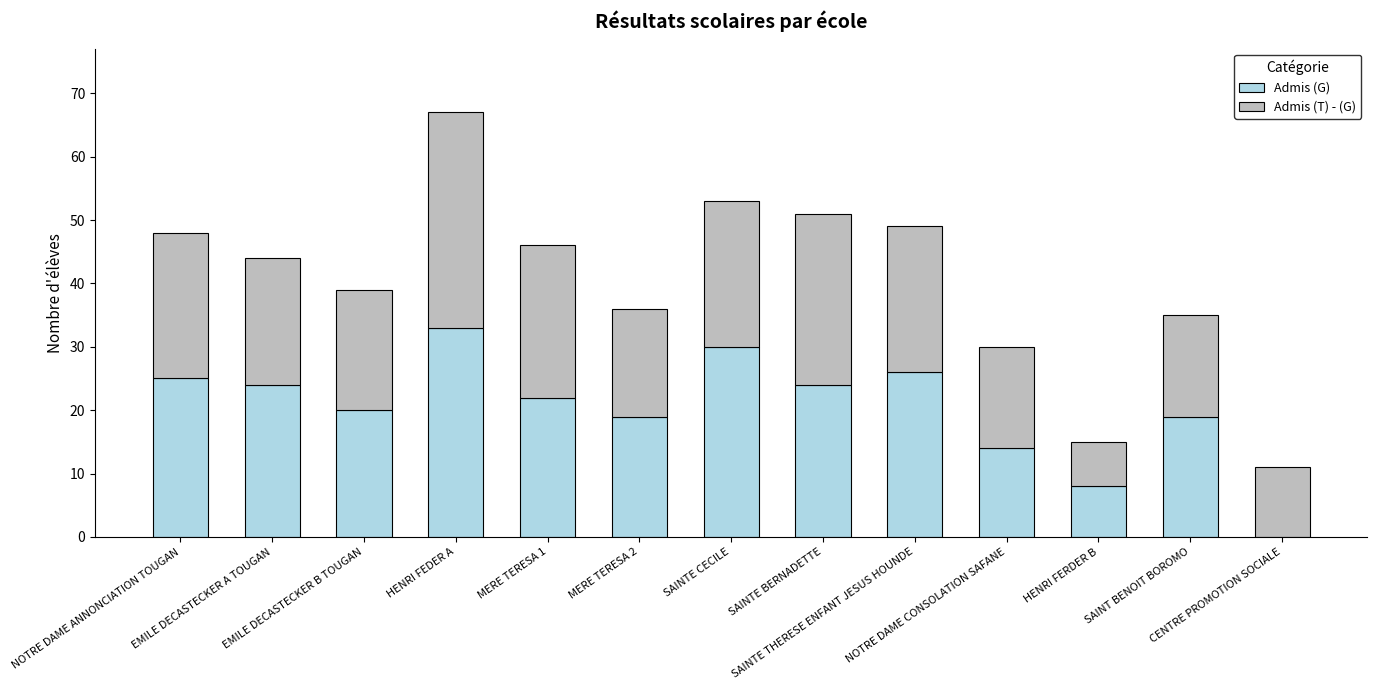

What is the highest value of the Admis (G) series?

33